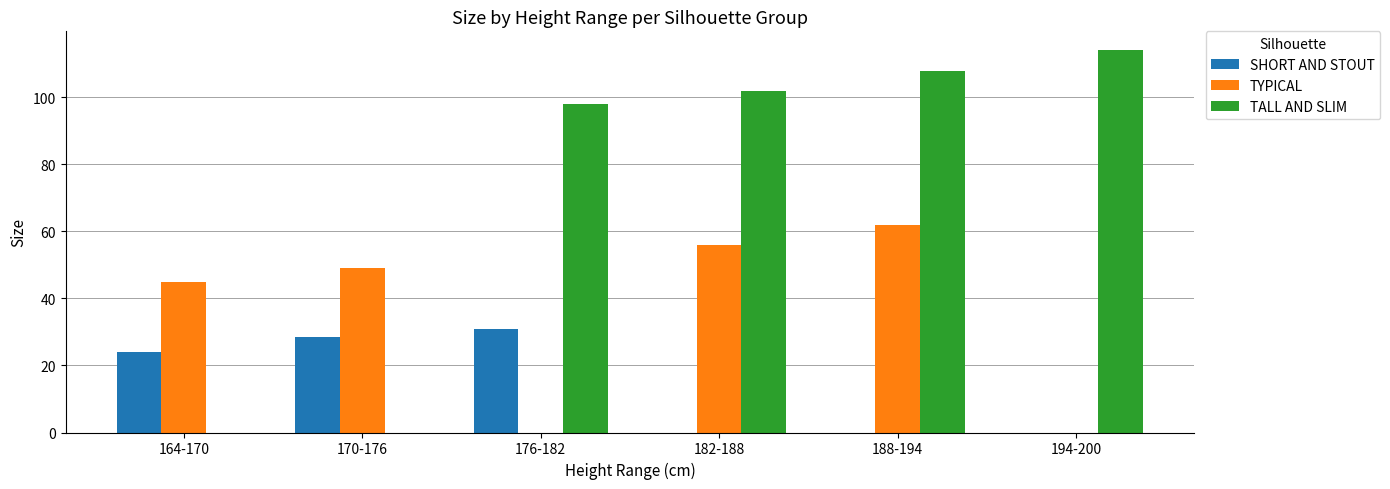

What is the maximum value shown in the chart?

114.0